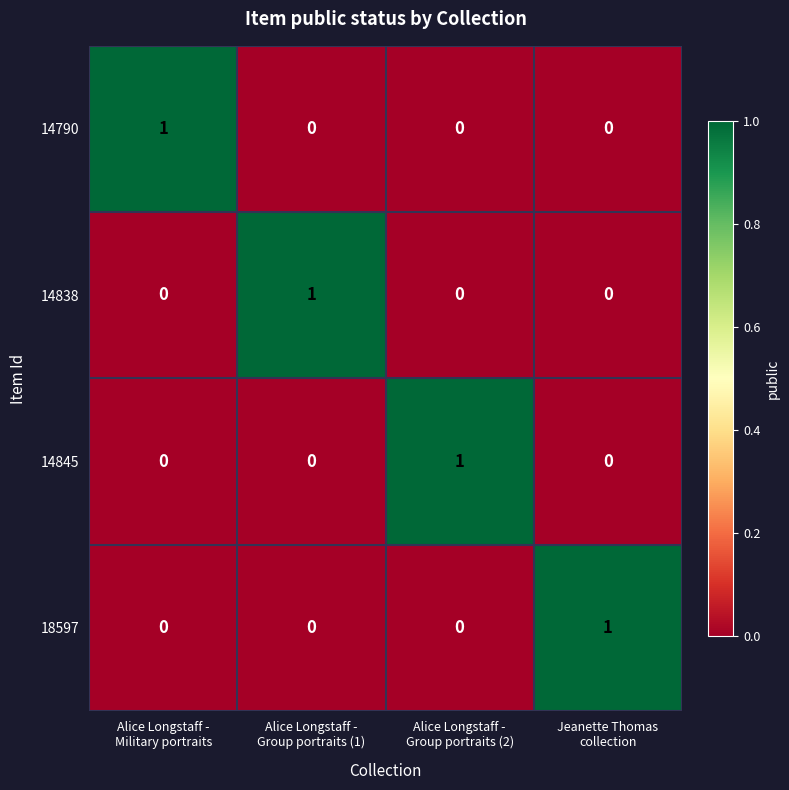

Count the 14790 values in the range 0 to 1.

4